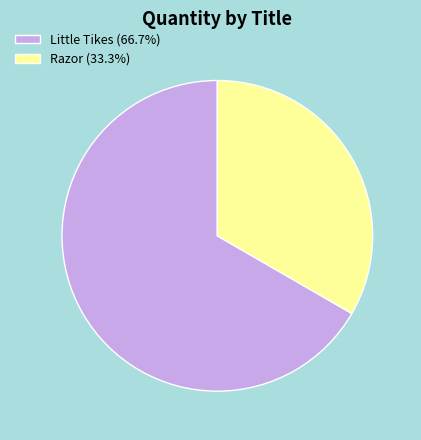

Does any single category account for the majority?

Yes